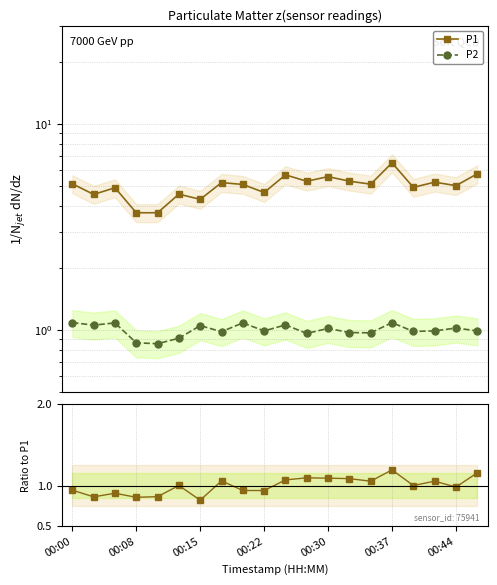

What is the difference between the second highest and second lowest values in the P1 series?

2.0